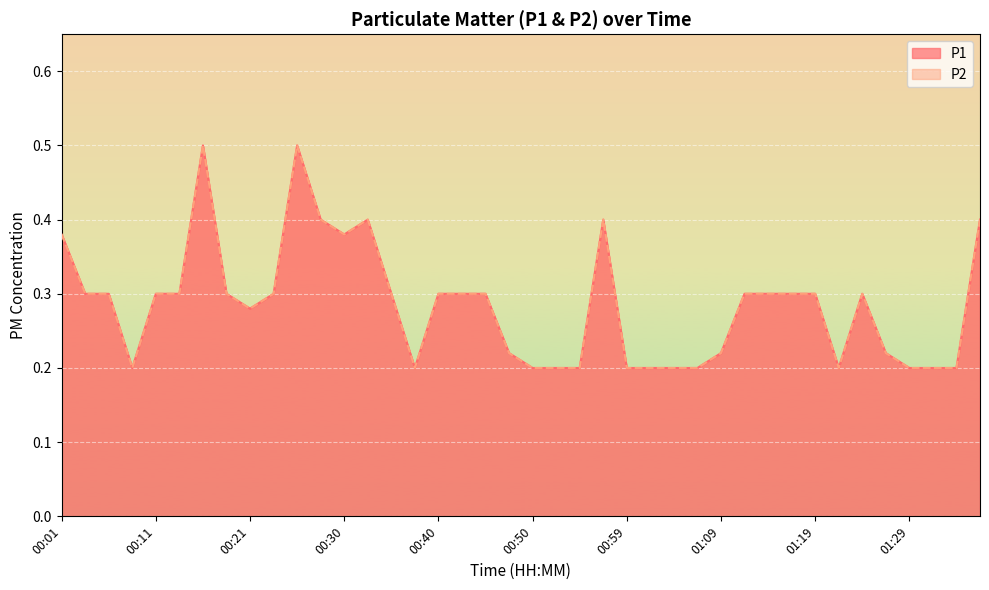

The value of P1 at 01:31 is 0.1. True or false?

False